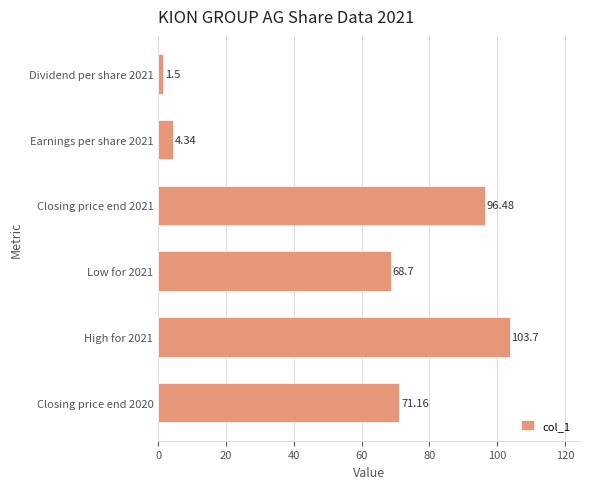

What is the difference between the maximum and minimum values?

102.2